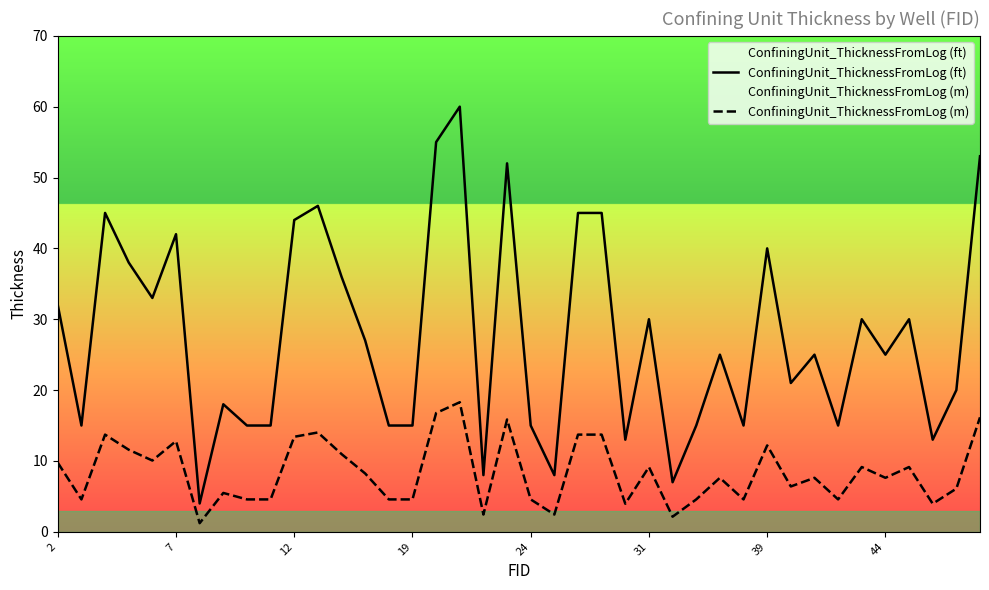

What value does the ConfiningUnit_ThicknessFromLog (m) series have at 24?

4.6